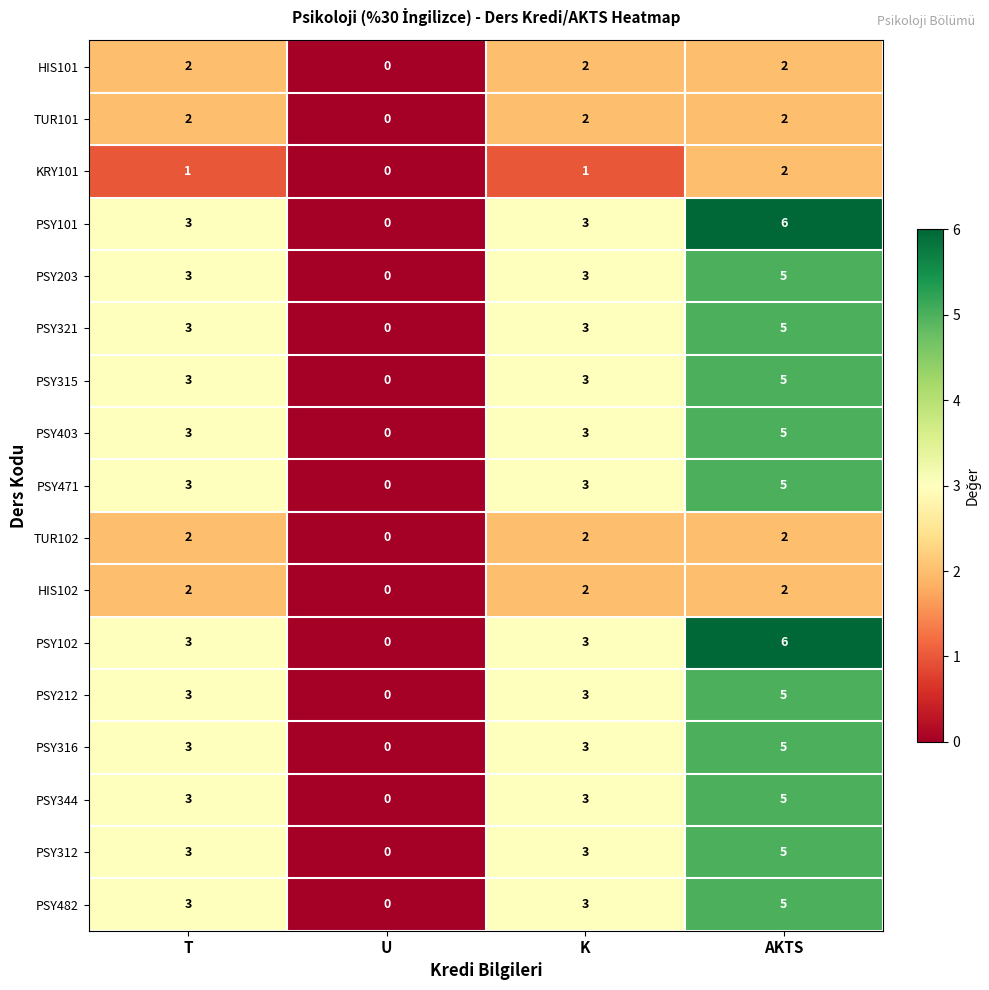

The value of HIS102 at K is 3. True or false?

False